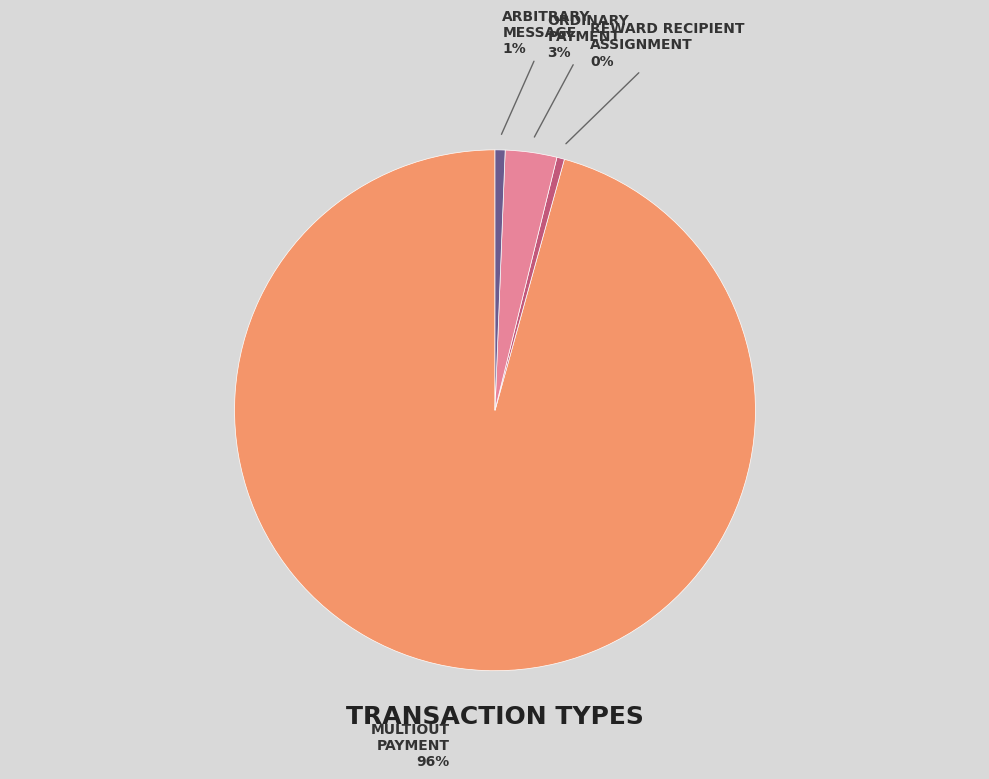

Count the number of slices in the pie.

4